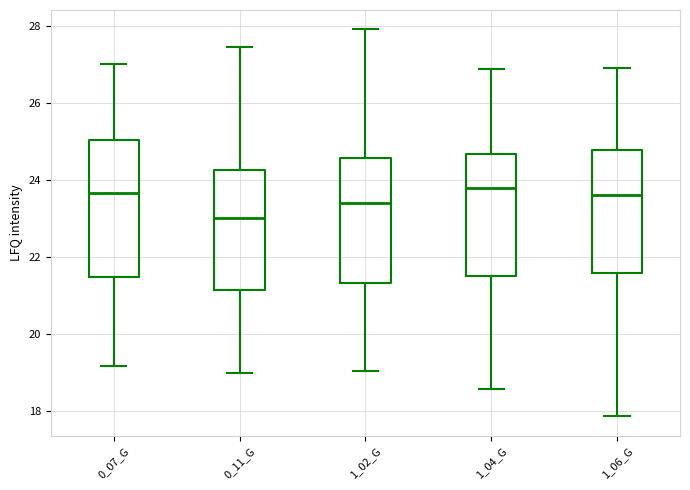

Reading left to right, transcribe this box plot: for each box, give where its median line is, the range the box spans, and where its two whiskers end, as read against the y-axis. The values are not printed on the chart, so give them approximately, as read against the axis.

0_07_G: median 23.6, box 21.6 to 25.0, whiskers 19.2 to 27.0
0_11_G: median 23.0, box 21.2 to 24.2, whiskers 19.0 to 27.4
1_02_G: median 23.4, box 21.4 to 24.6, whiskers 19.0 to 28.0
1_04_G: median 23.8, box 21.6 to 24.6, whiskers 18.6 to 27.0
1_06_G: median 23.6, box 21.6 to 24.8, whiskers 17.8 to 27.0